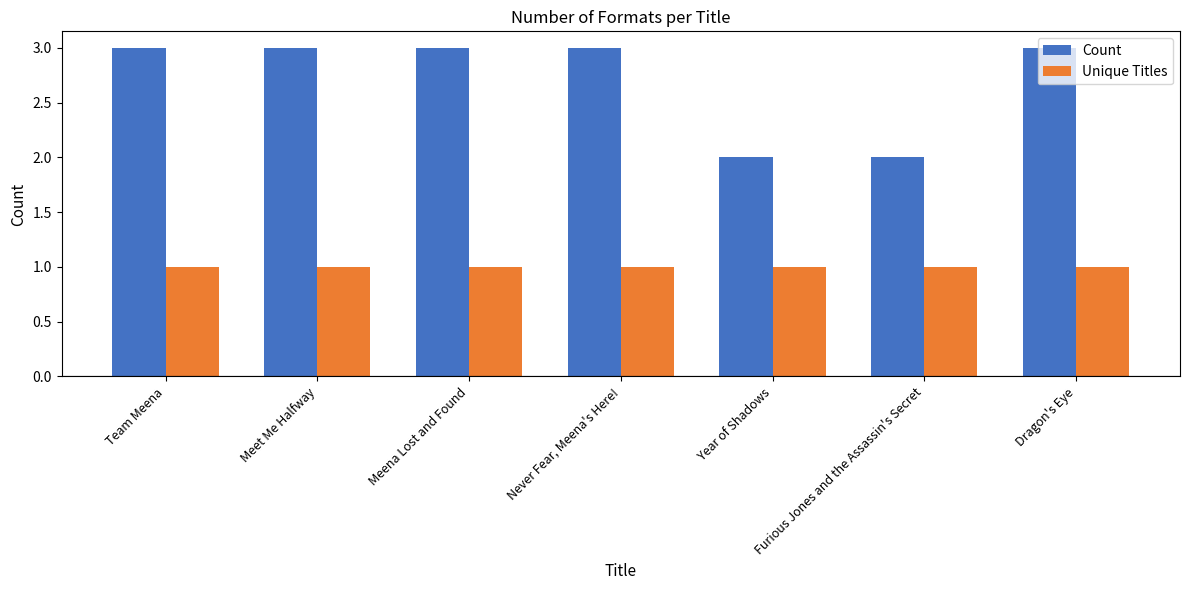

What is the sum of all Count values?

19